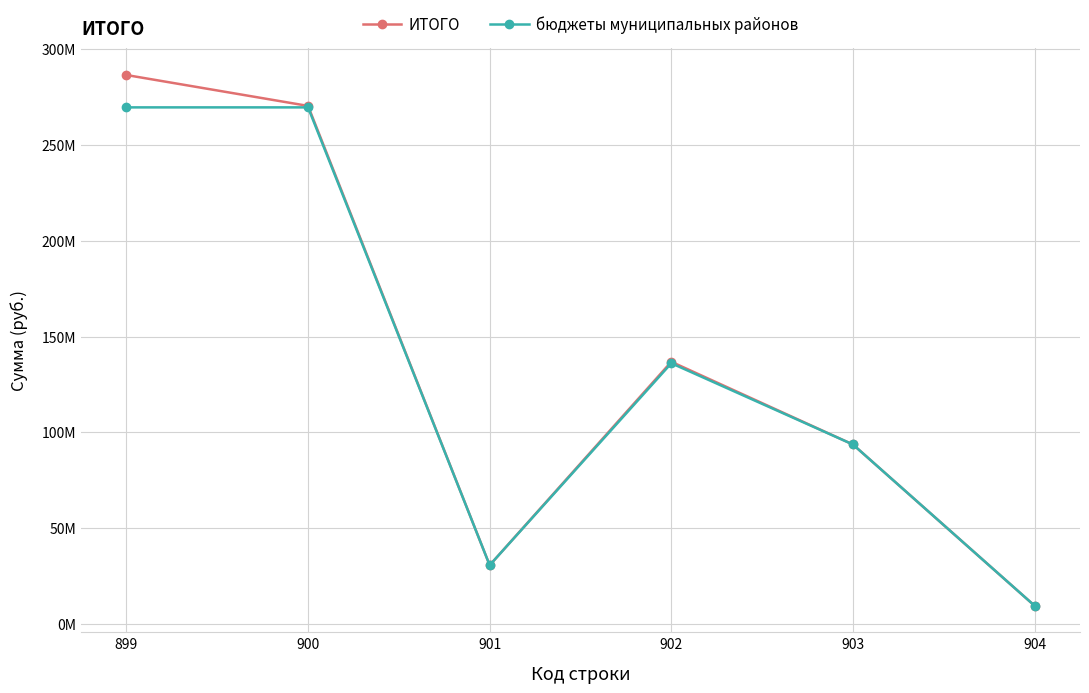

What is the total value across all series at 903?

187237940.0